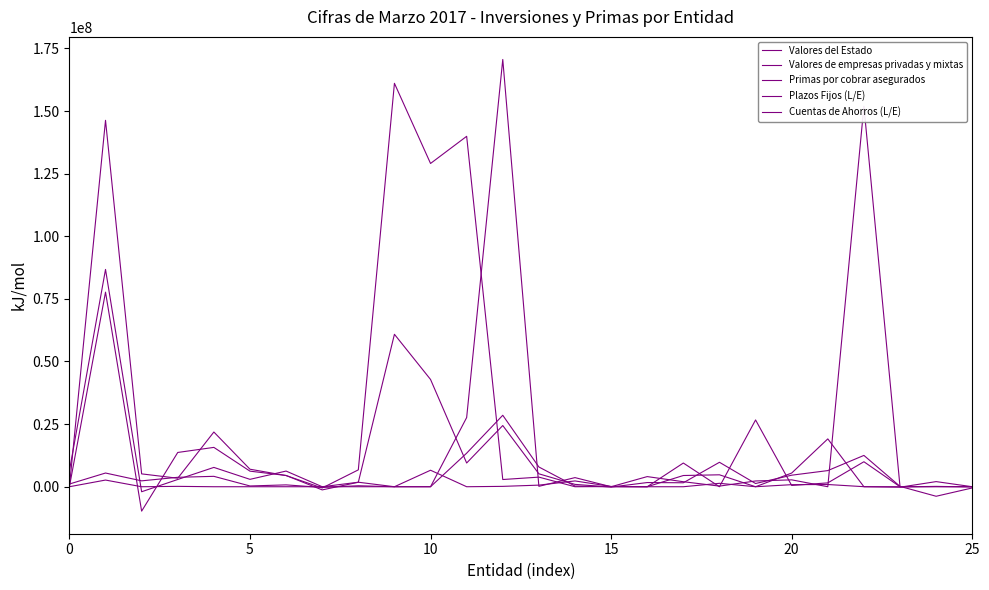

Which series has the largest range (max minus min)?

Valores del Estado